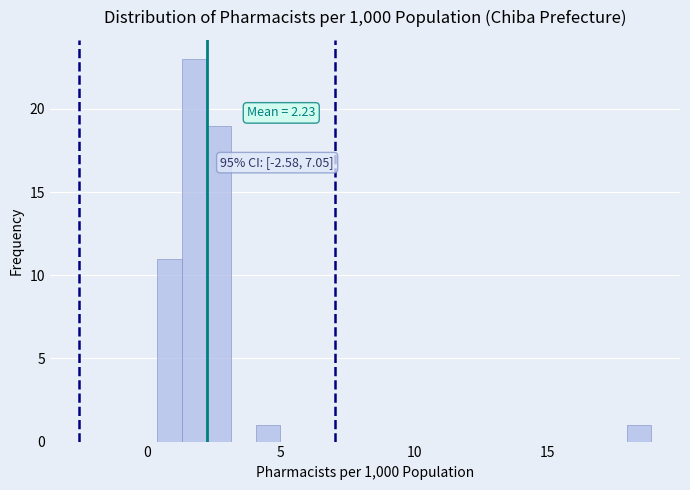

Read against the x-axis, roughly where is the centre of the tallest bar?

1.5